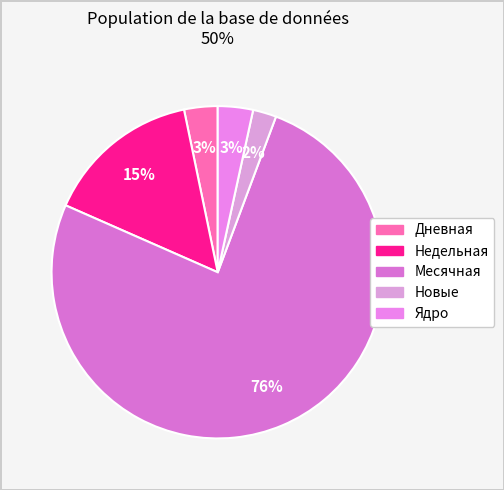

How many segments does this pie chart have?

5